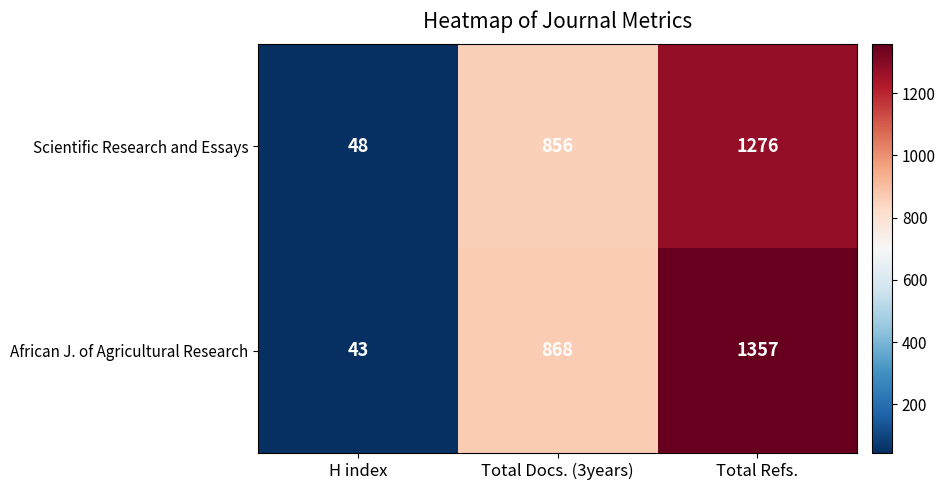

What value does the African J. of Agricultural Research series have at H index, to the nearest 10?

40